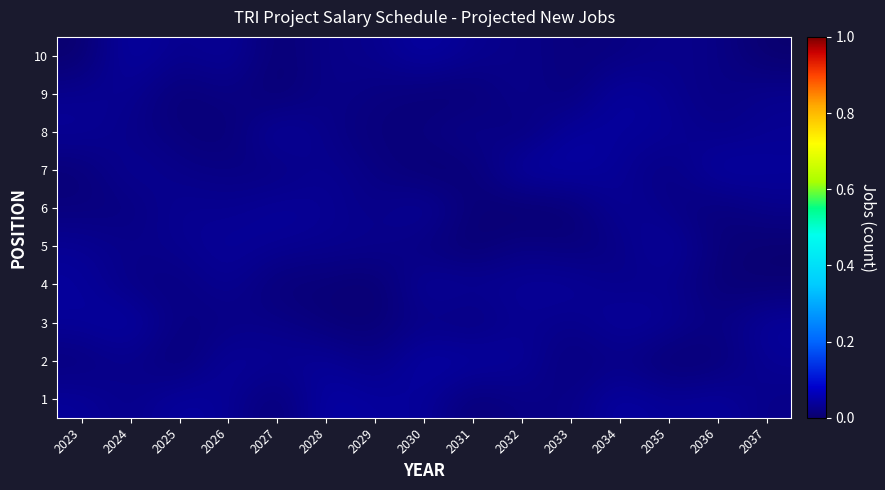

At how many categories does at least one series exceed 0?

15